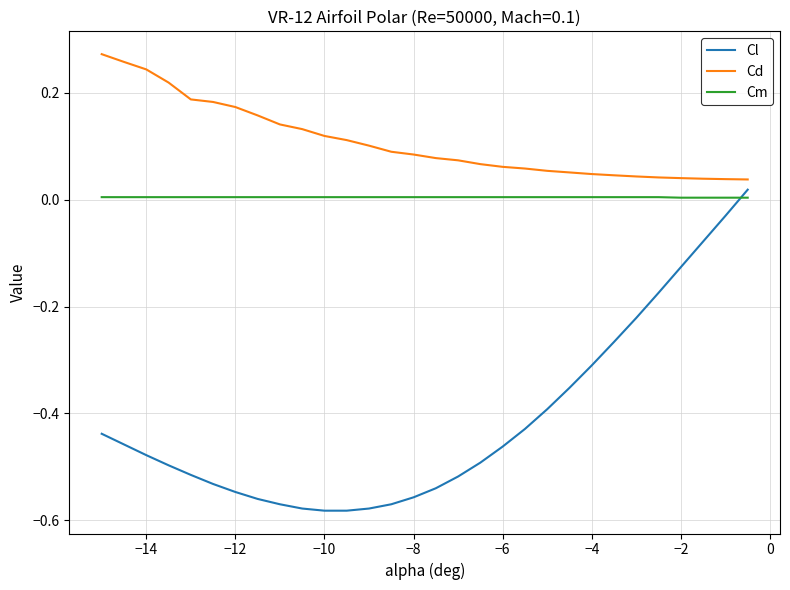

Count the Cd values in the range 0 to 1.

30